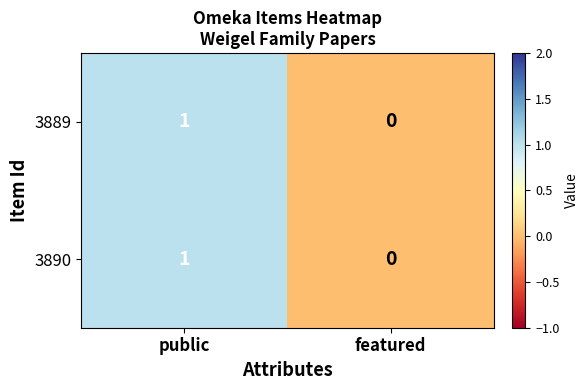

Is the value of 3889 at public greater than the value of 3890 at featured?

Yes